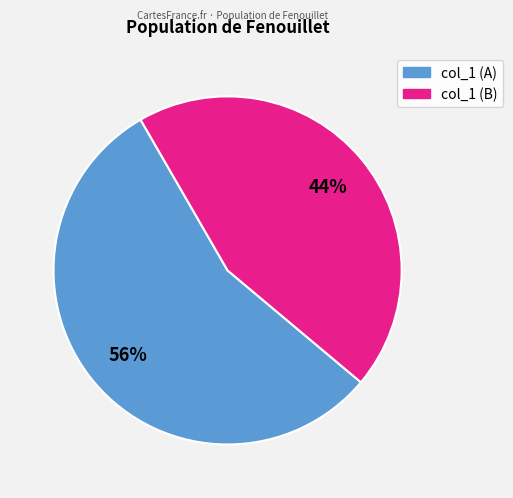

How many slices are in this pie chart?

2